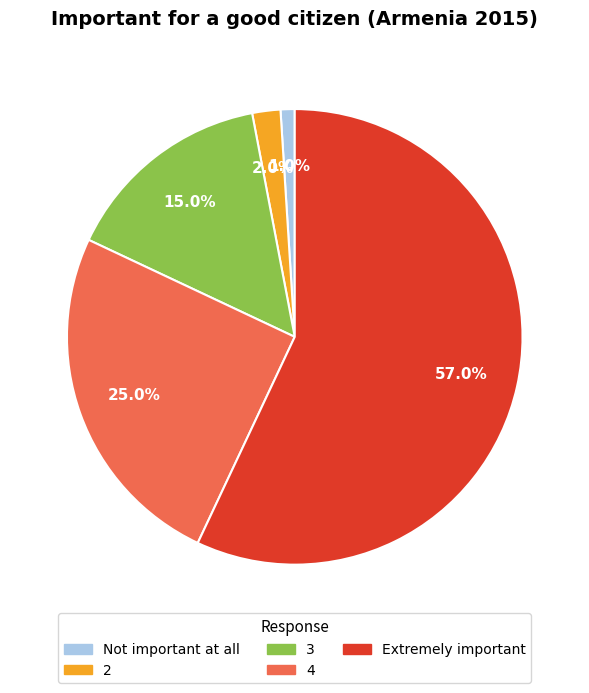

To the nearest percent, what is the average slice percentage?

20%